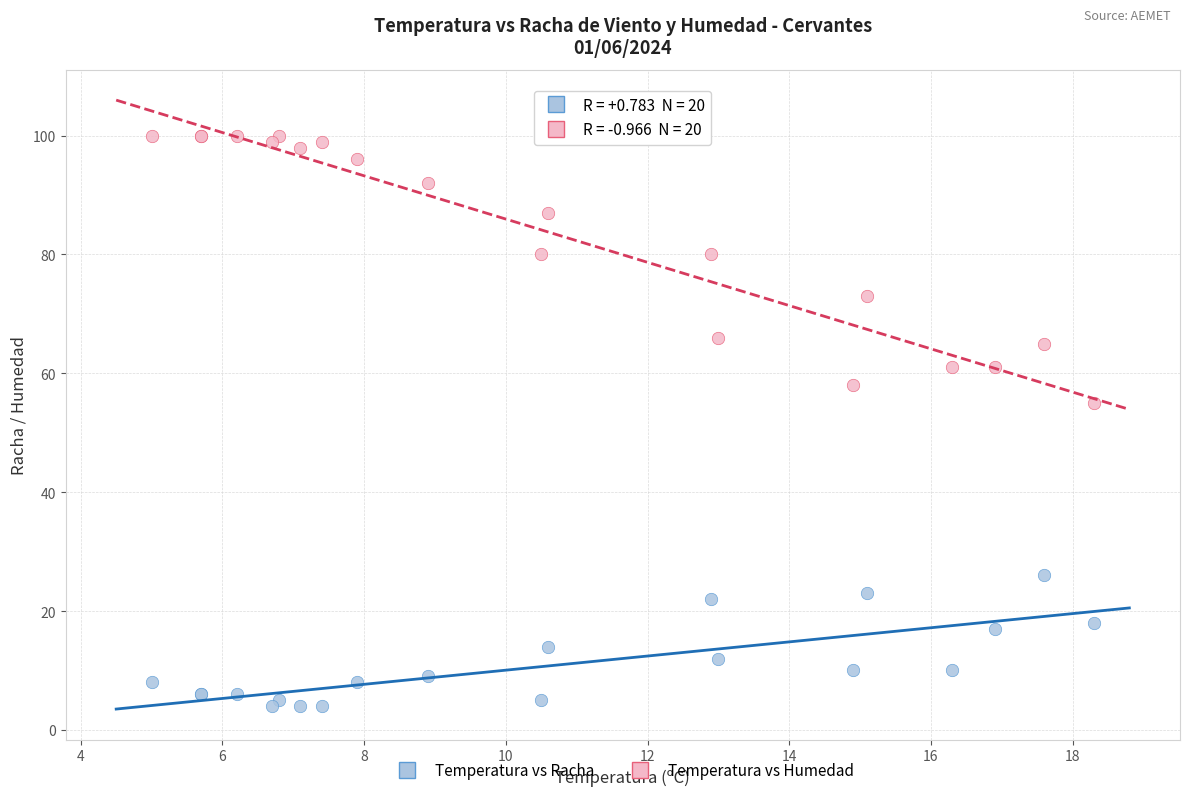

Which series contains the lowest Y value?

Temperatura vs Racha